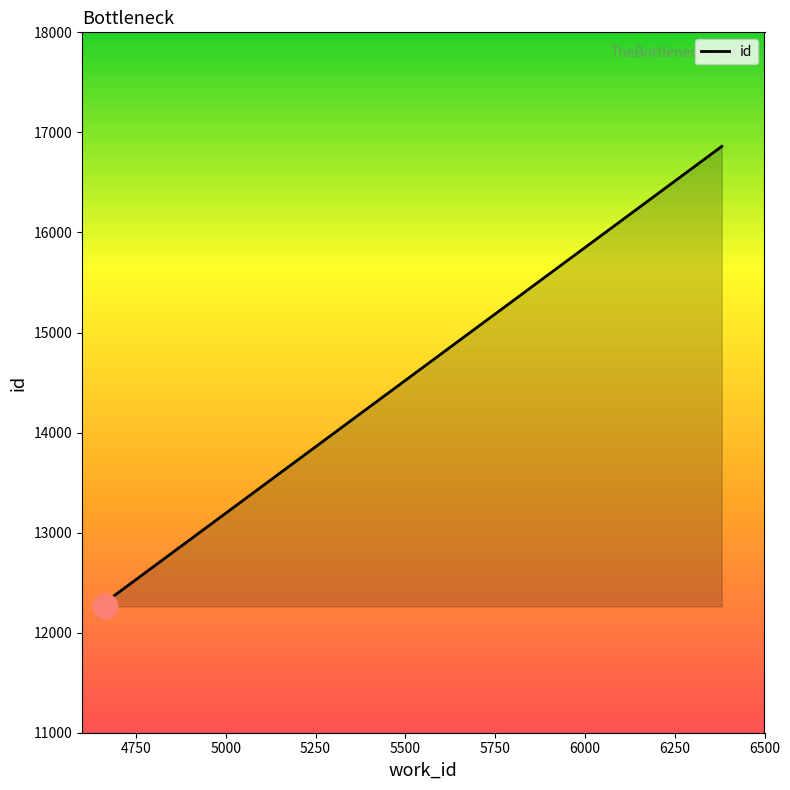

True or false: the data has more than 2 interior local peaks.

False